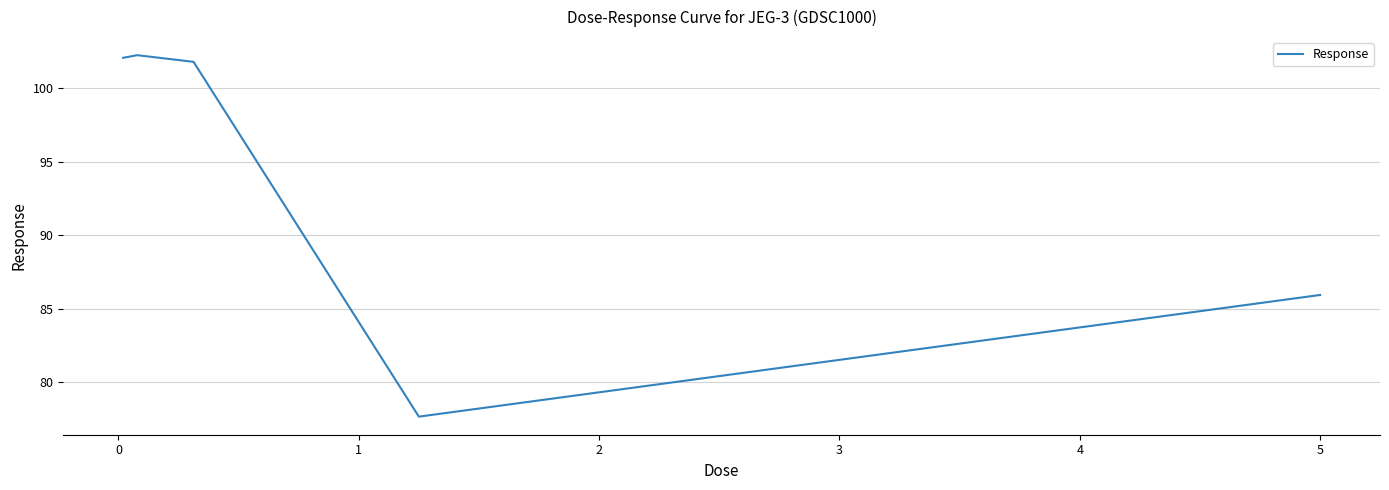

True or false: there are more than 2 points higher than both neighbors.

False